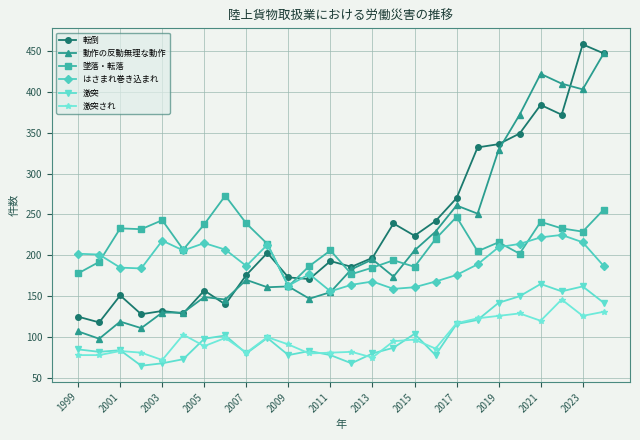

True or false: 転倒 and はさまれ巻き込まれ intersect in this chart.

True